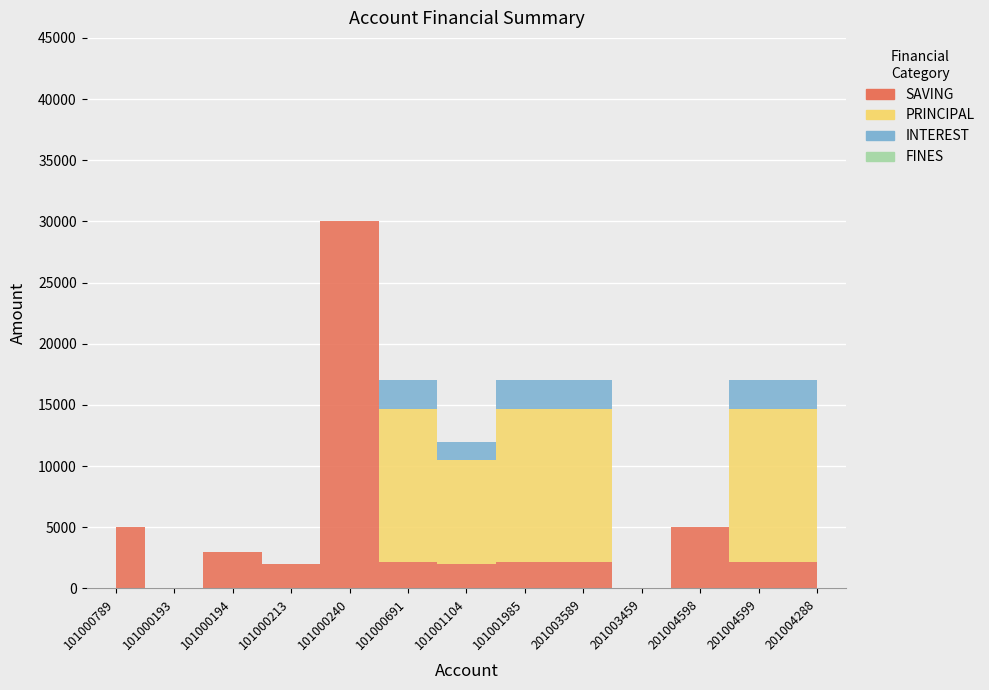

At which category does the chart reach its peak across all series?

101000240